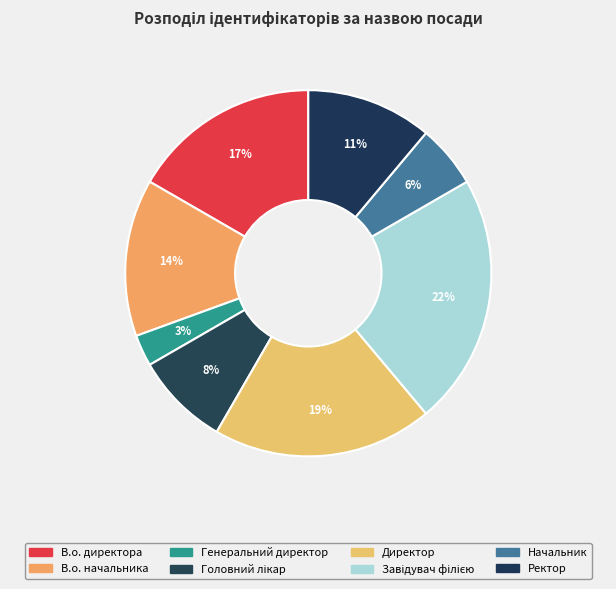

How many slices are in this pie chart?

8